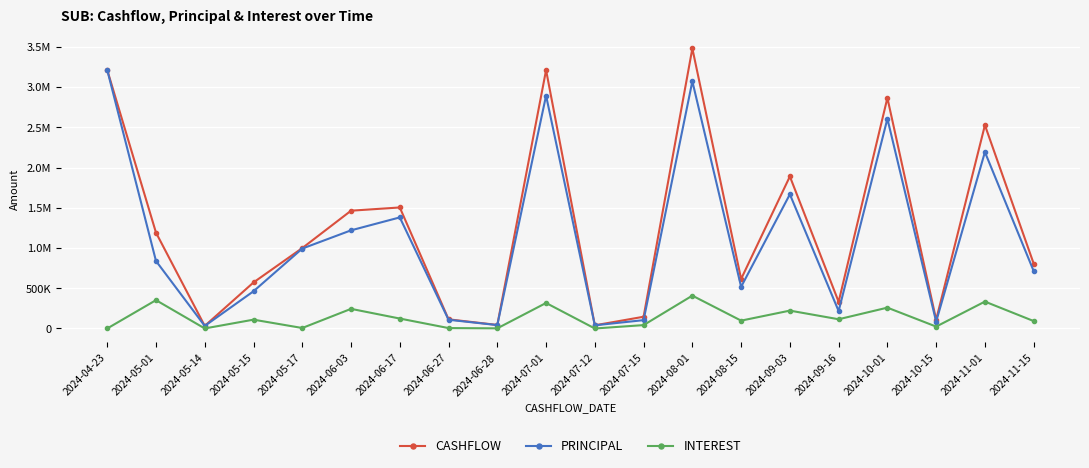

True or false: INTEREST and PRINCIPAL cross at least once.

False